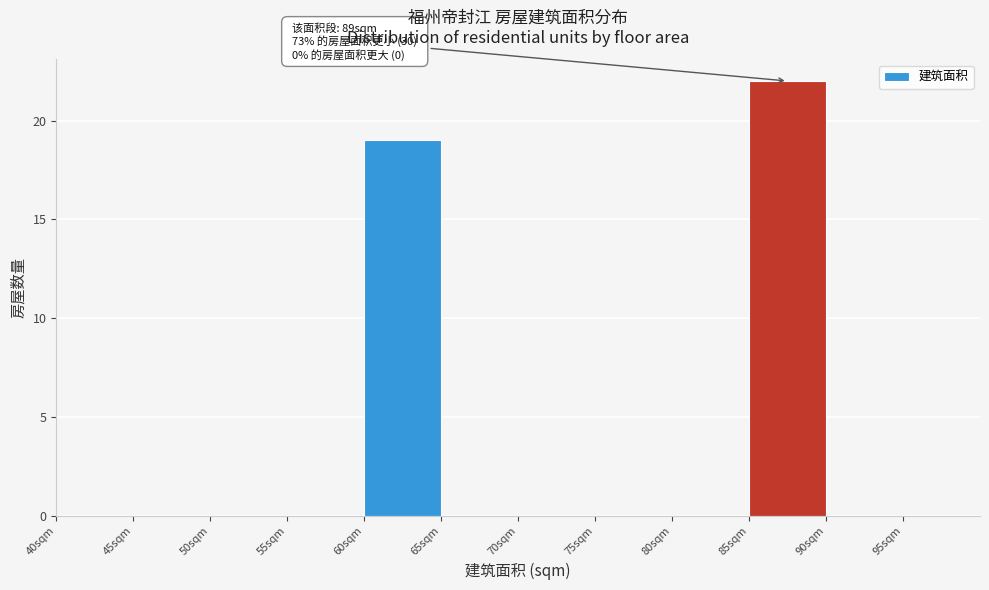

Which range on the x-axis has the tallest bar?

85 to 90